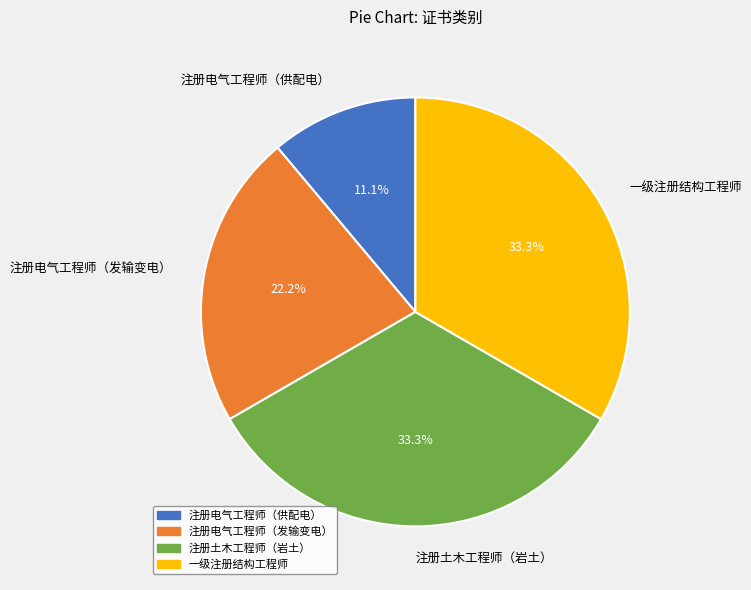

What is the total percentage of 注册电气工程师（发输变电） and 注册土木工程师（岩土）?

55.6%